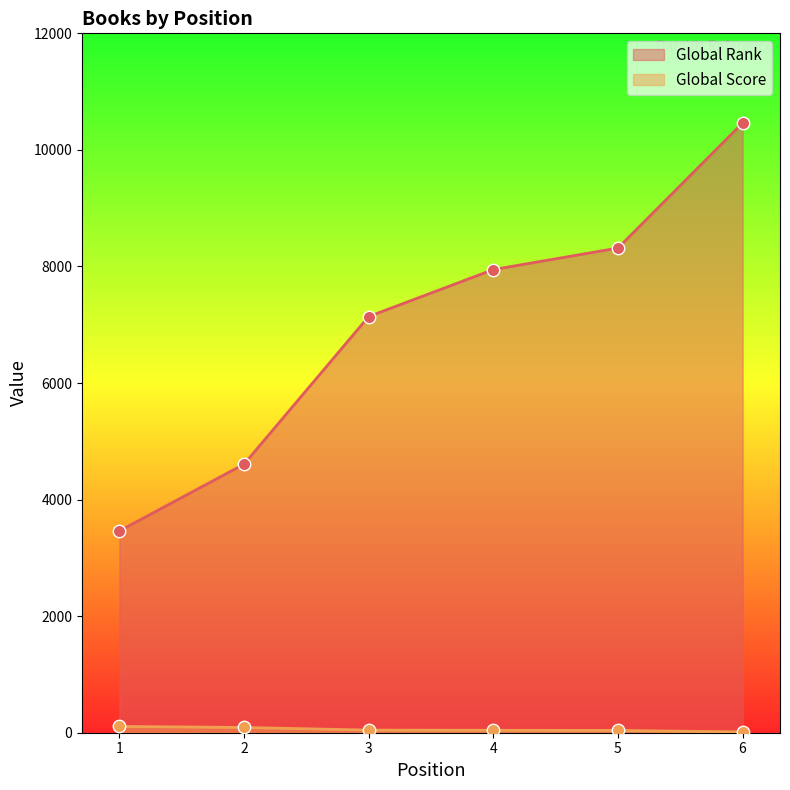

What are all the series names shown in the legend?

Global Rank, Global Score